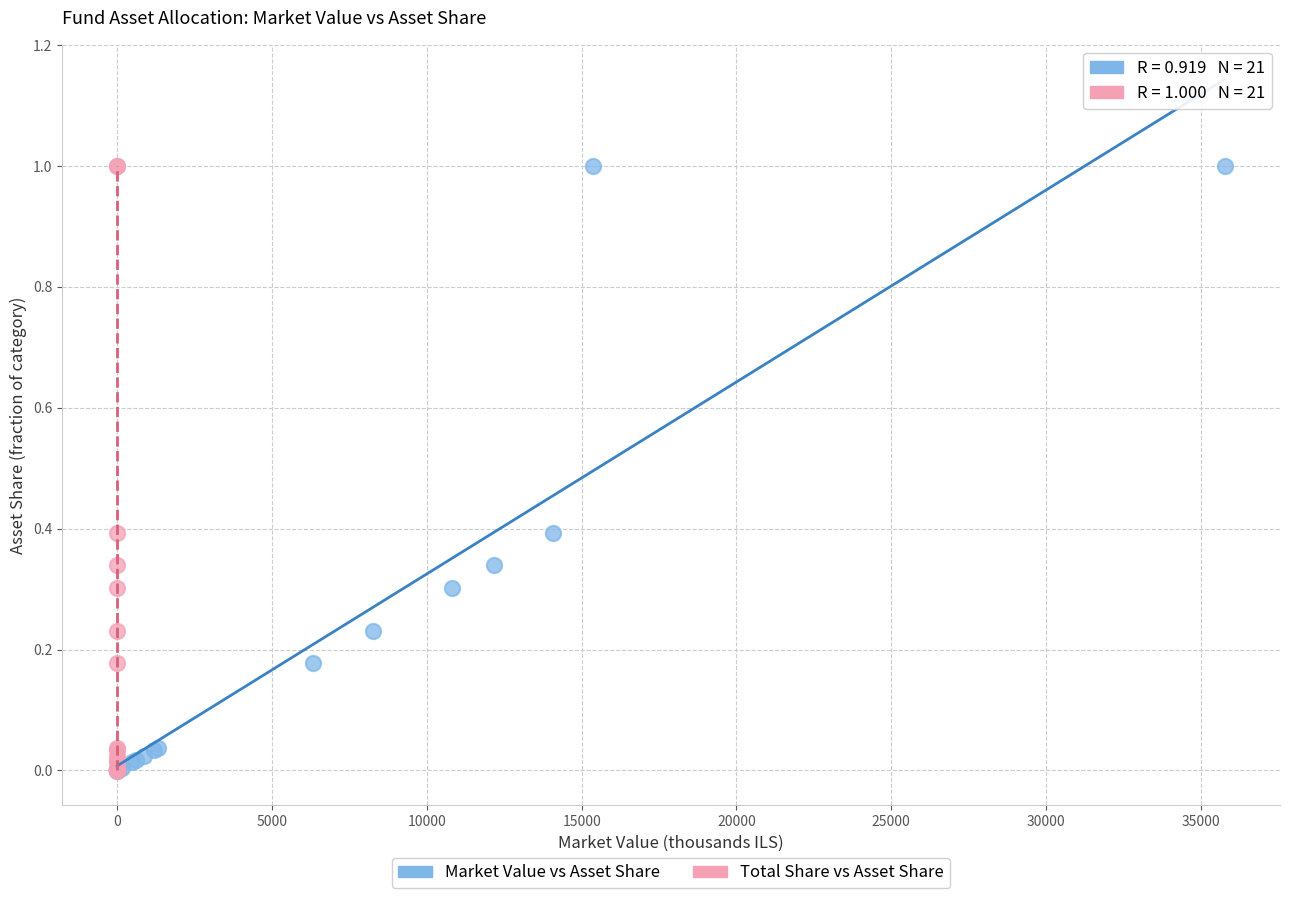

What are all the series names shown in the legend?

Market Value vs Asset Share, Total Share vs Asset Share